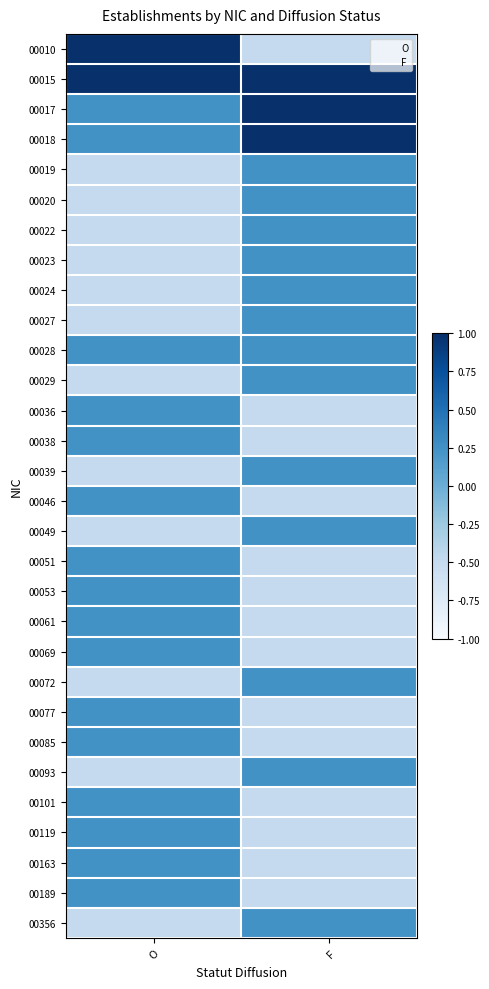

Count the number of categories in the chart.

2